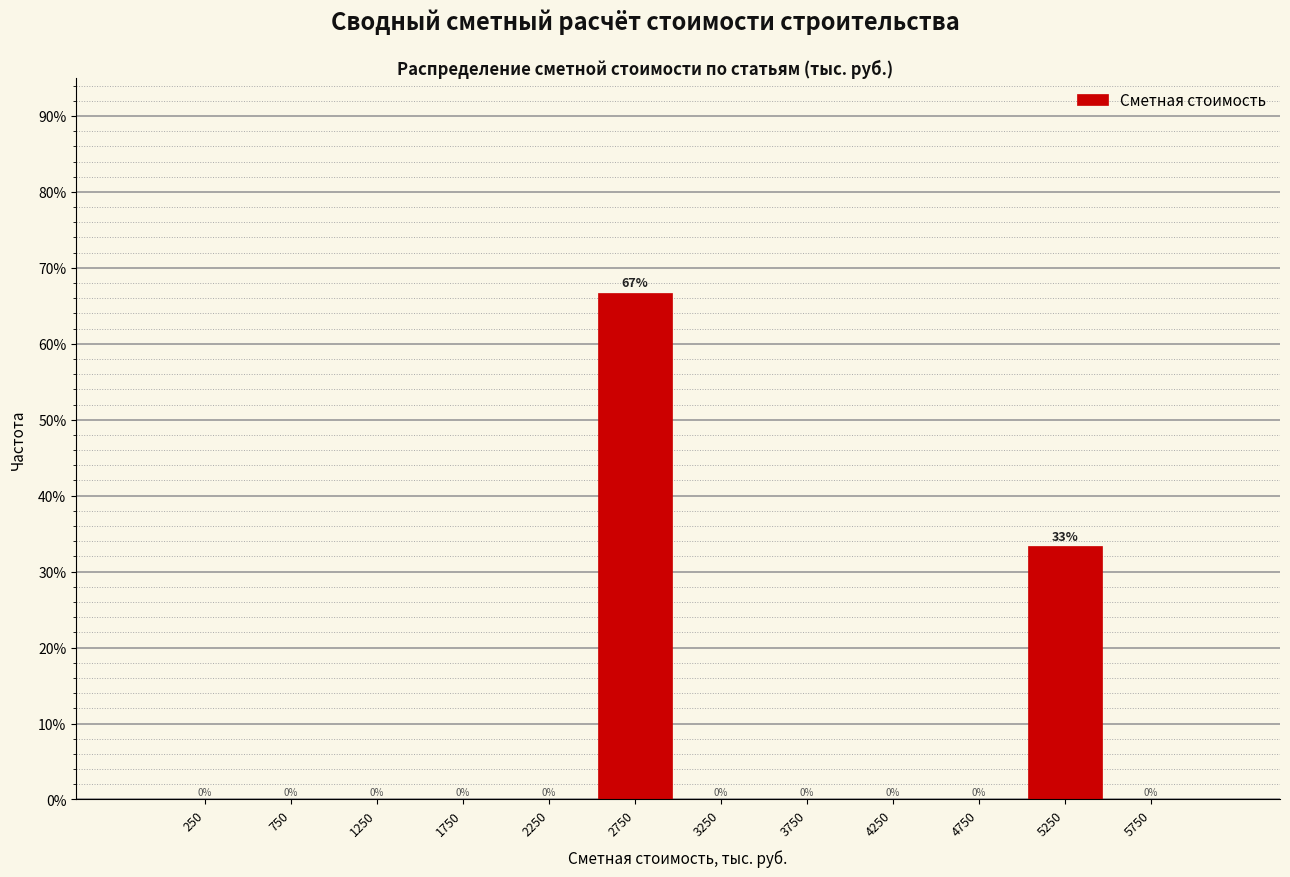

Over which range of the x-axis is the bar tallest?

2500 to 3000